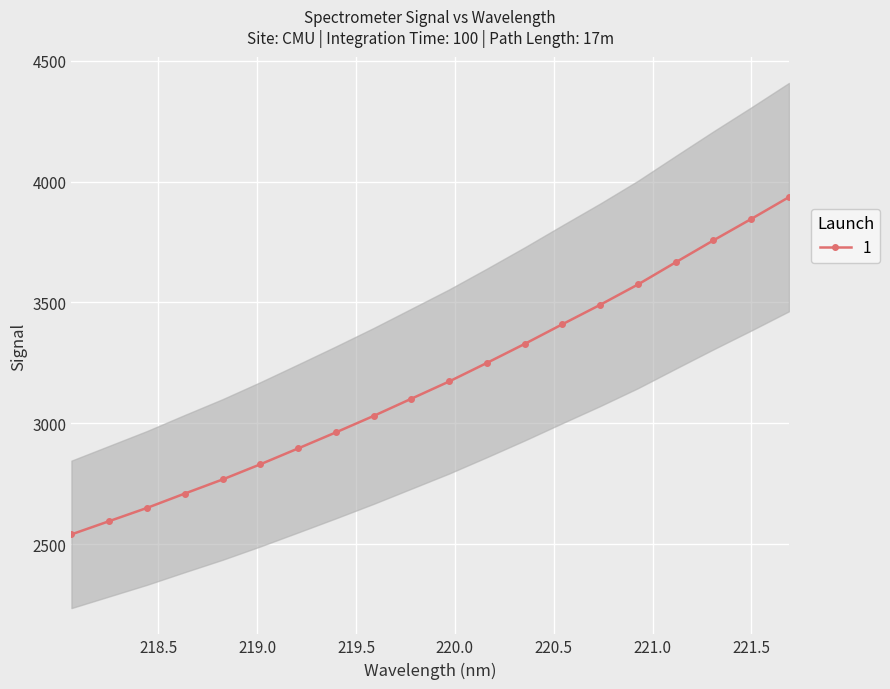

What is the highest value of the 1 series?

3935.7